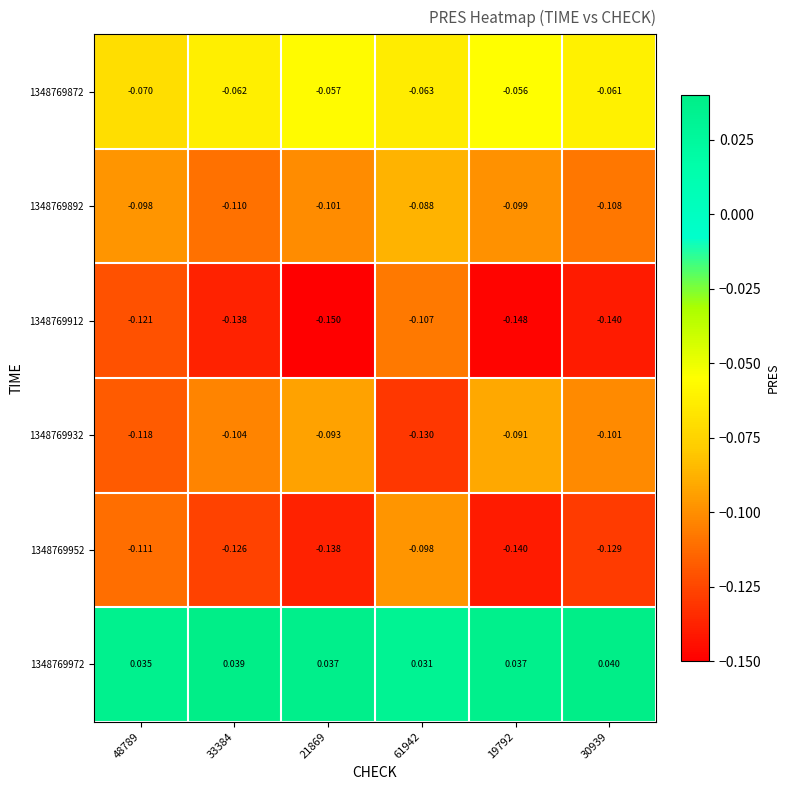

Is the value of 1348769932 at 19792 greater than the value of 1348769972 at 33384?

No